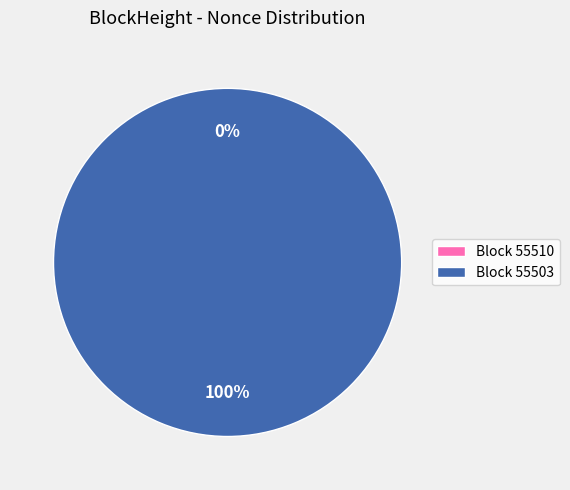

Which category has the smallest portion of the pie?

55510